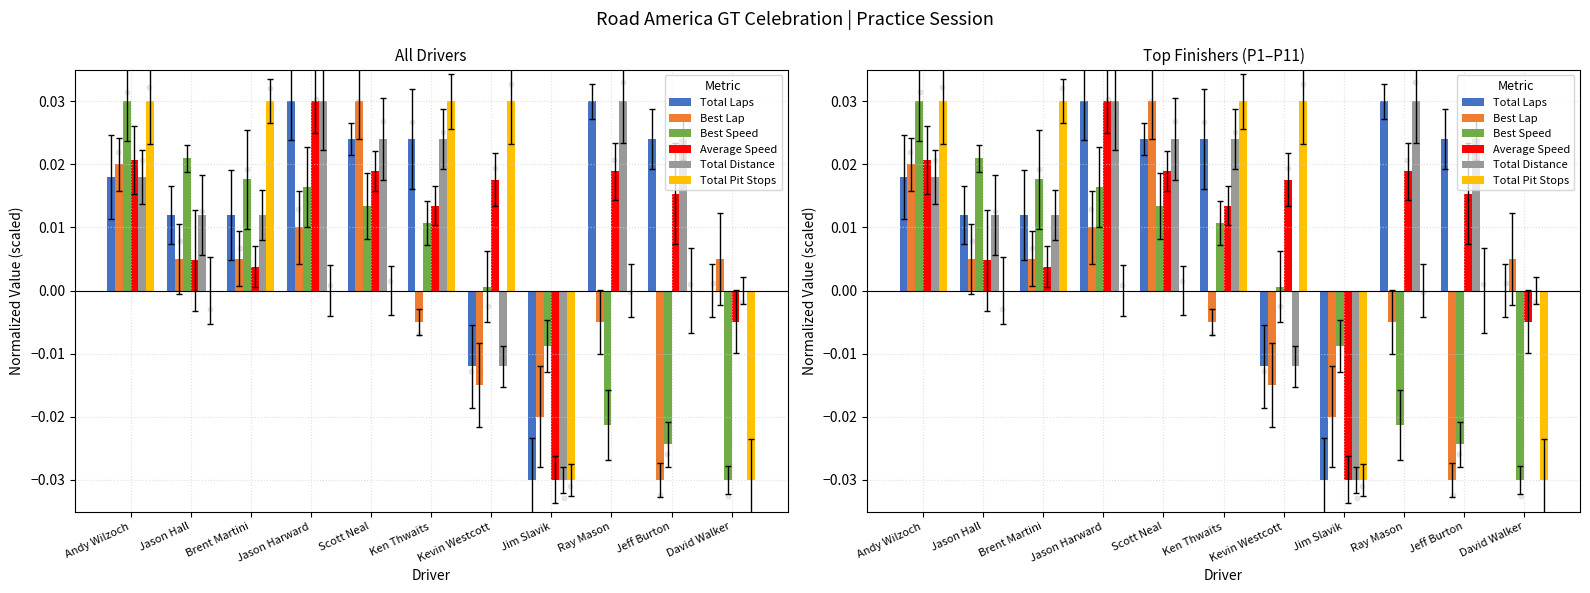

Which series reaches the minimum Y coordinate?

Total Laps